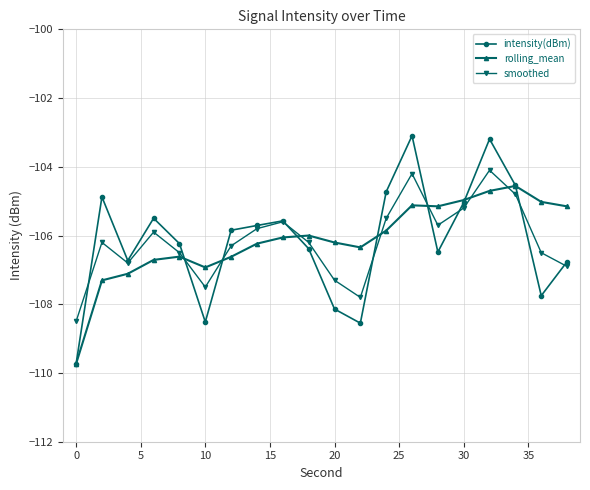

True or false: intensity(dBm) has more than 2 points higher than both neighbors.

True